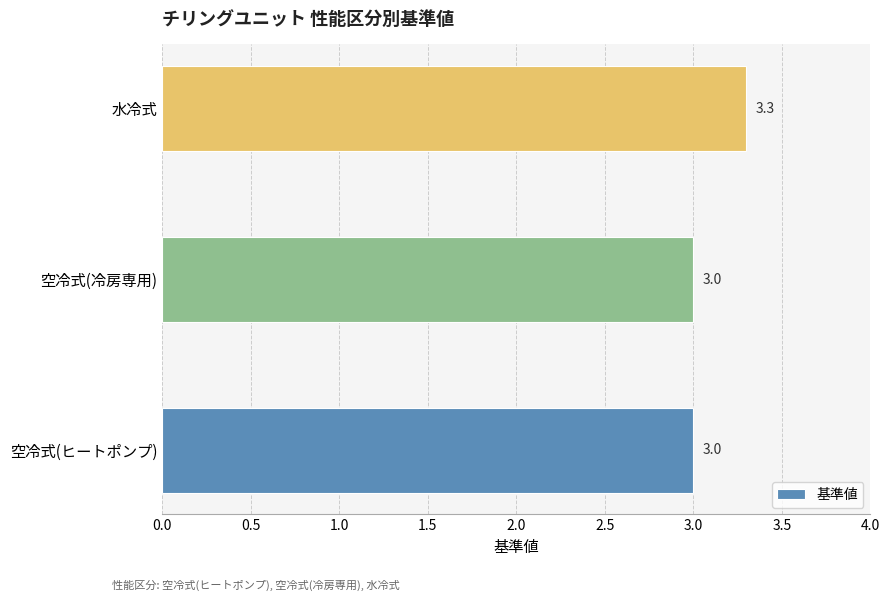

Reading bottom to top, list all the values displayed in this chart.

空冷式(ヒートポンプ)=3.0	空冷式(冷房専用)=3.0	水冷式=3.3